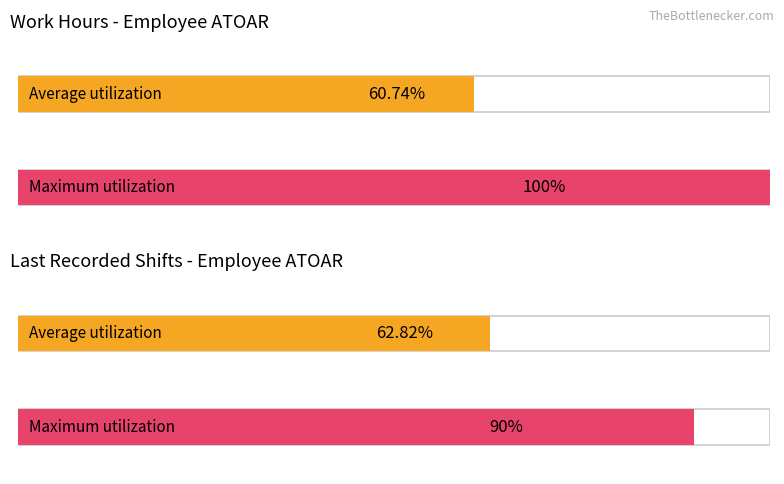

True or false: max_hours has a value of 12.8 at Day 18.

False